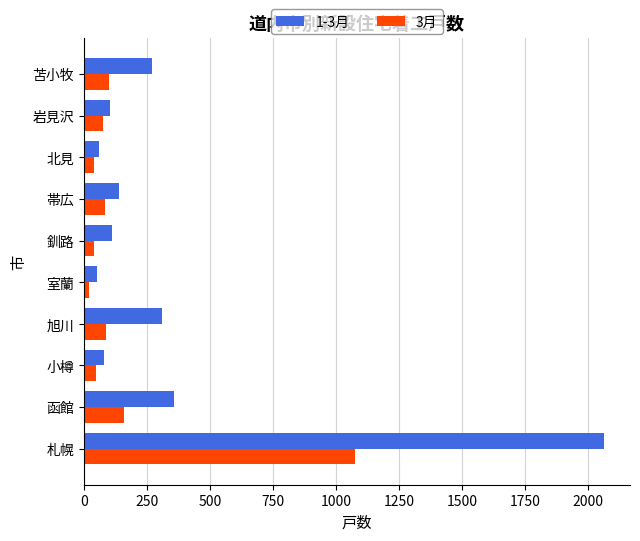

Rank the series by their average value, from highest to lowest.

1-3月, 3月